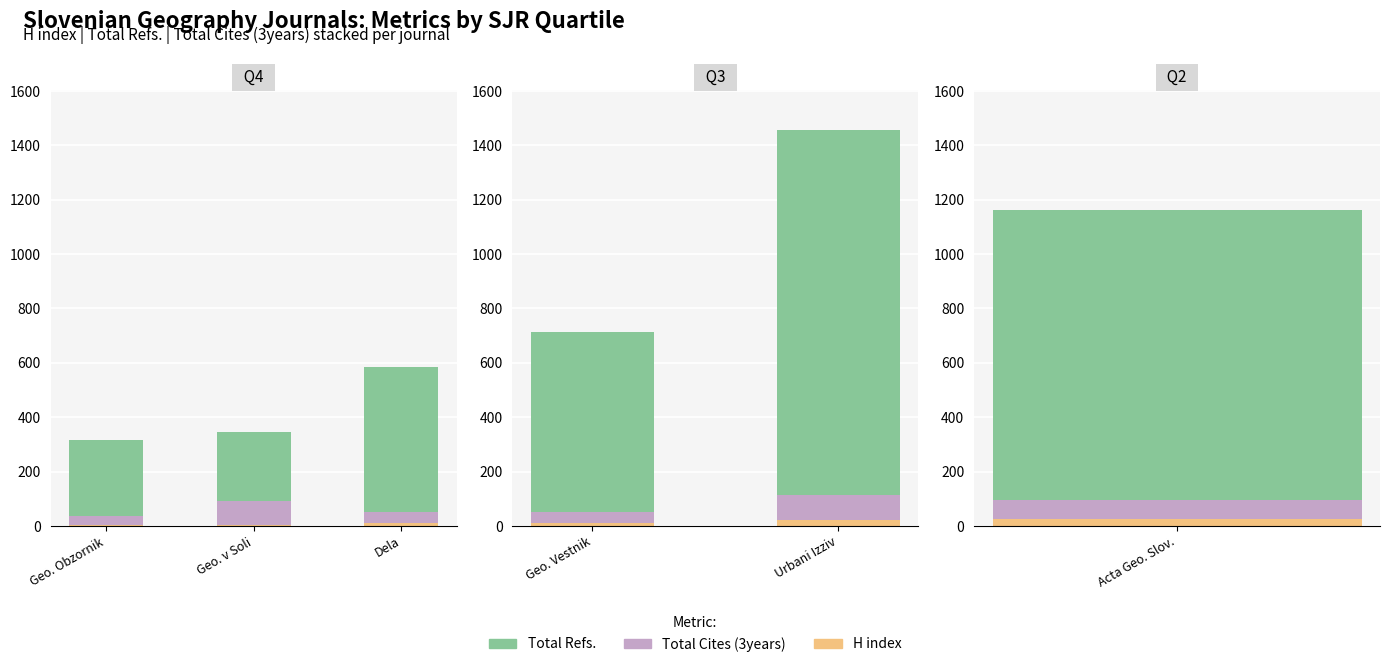

Does the chart contain stacked bars?

No